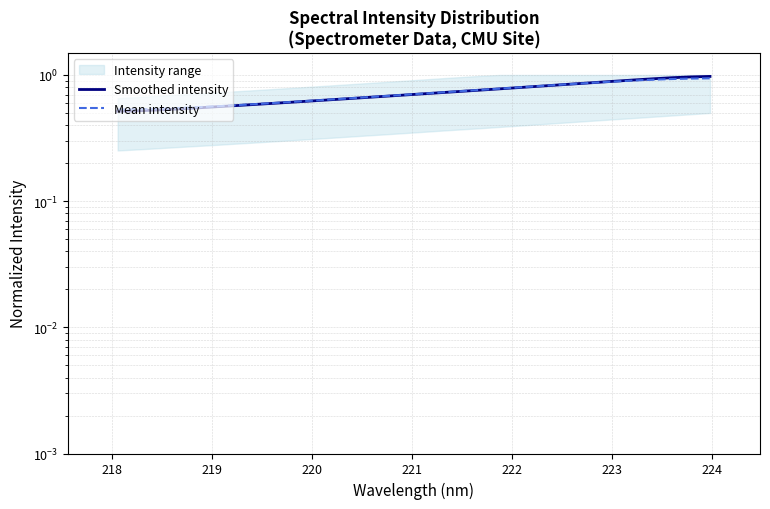

At how many categories does at least one series exceed 0?

32